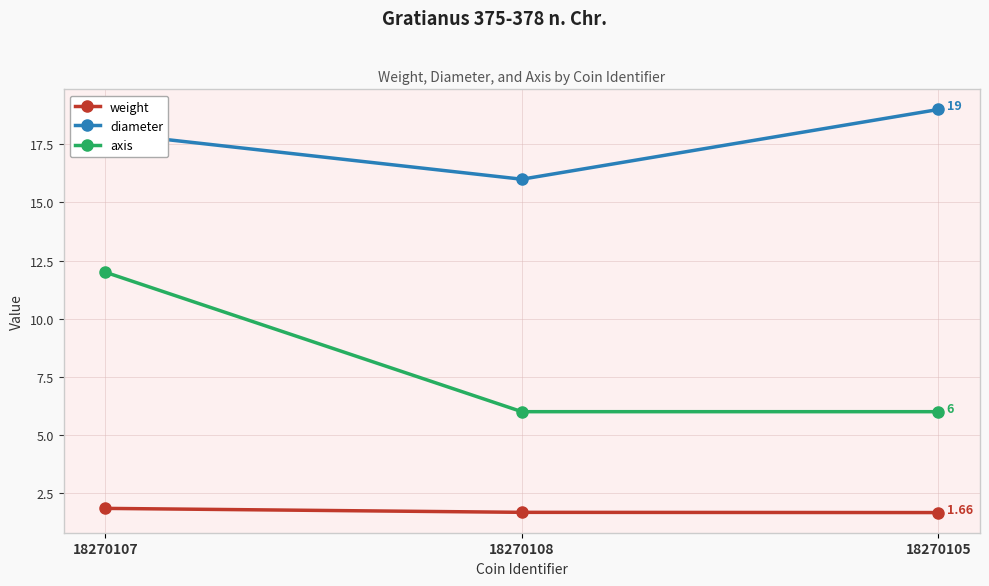

Is the value of diameter at 18270108 greater than the value of weight at 18270107?

Yes